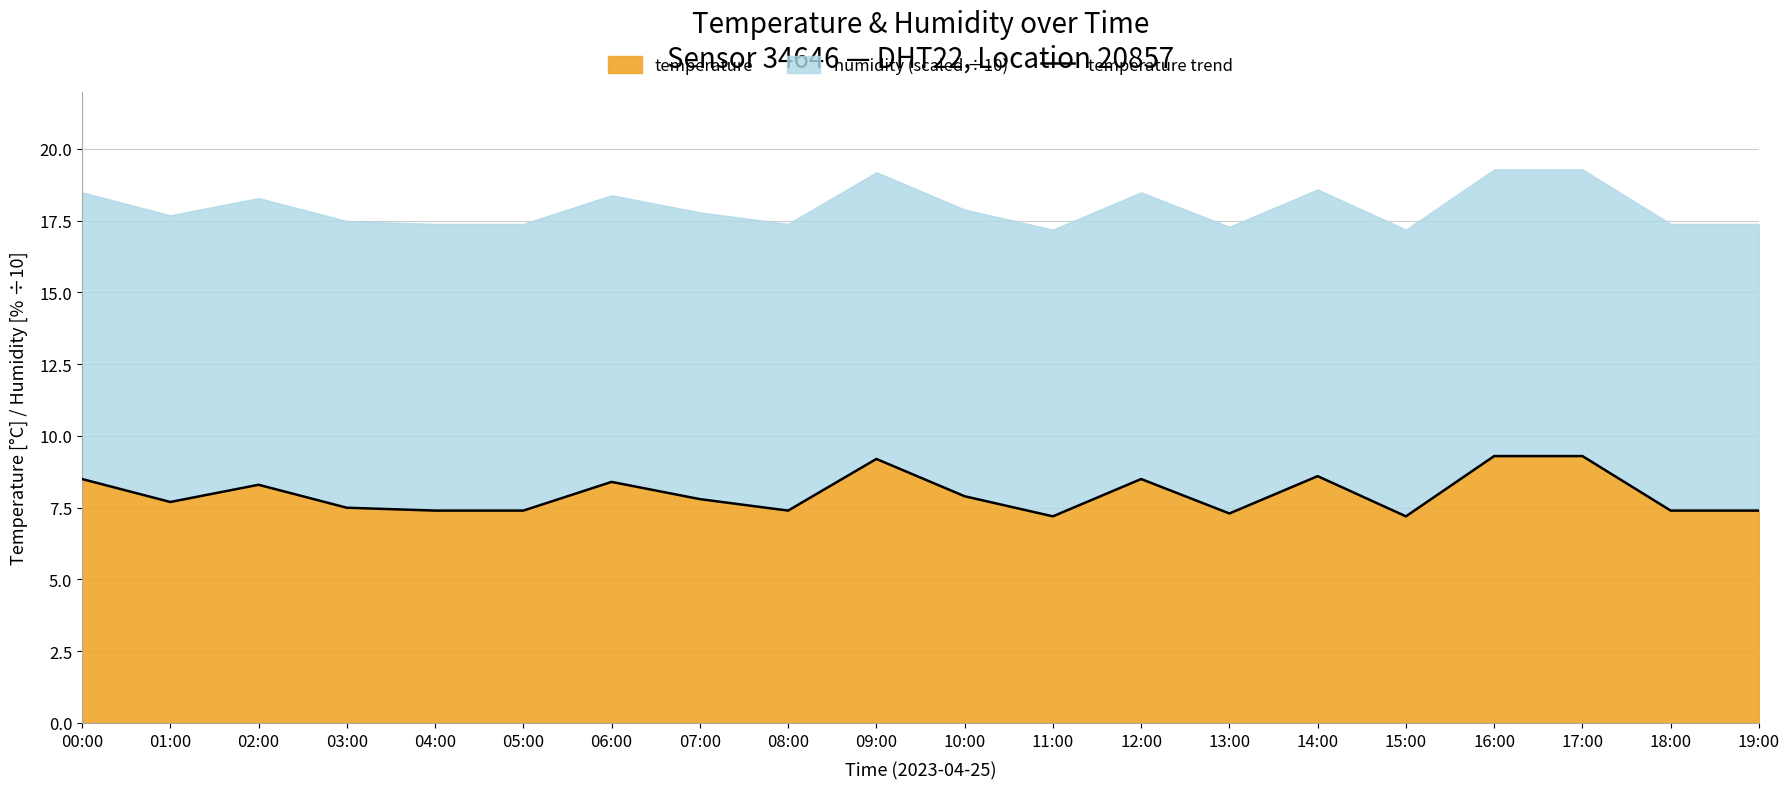

What is the difference between the values at 09:00 and 19:00?

1.8